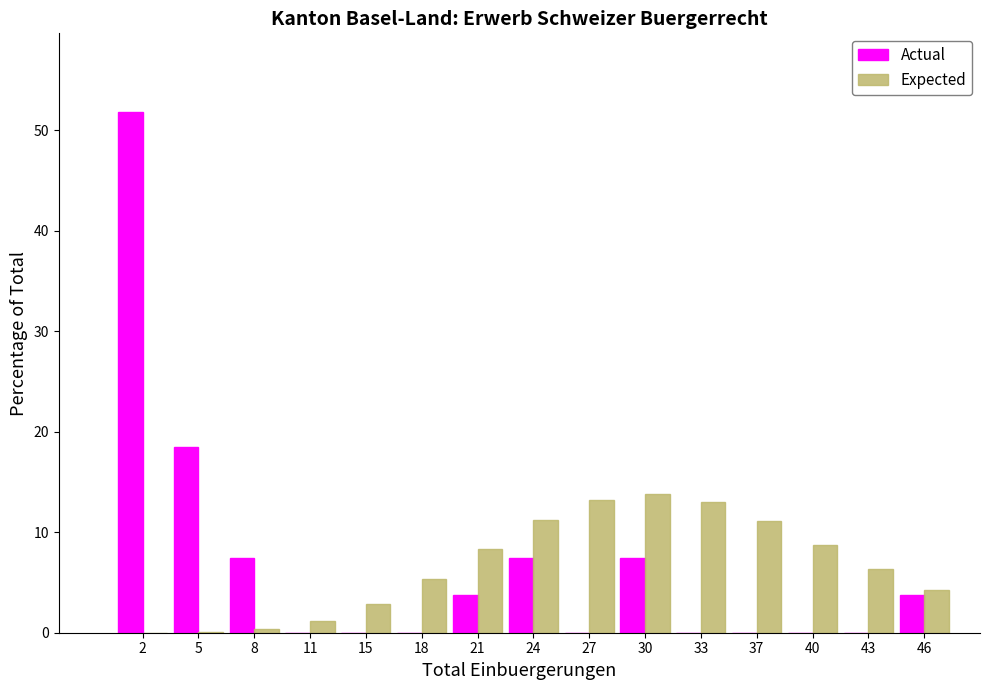

Between 24 and 27, which series saw the biggest shift?

Actual